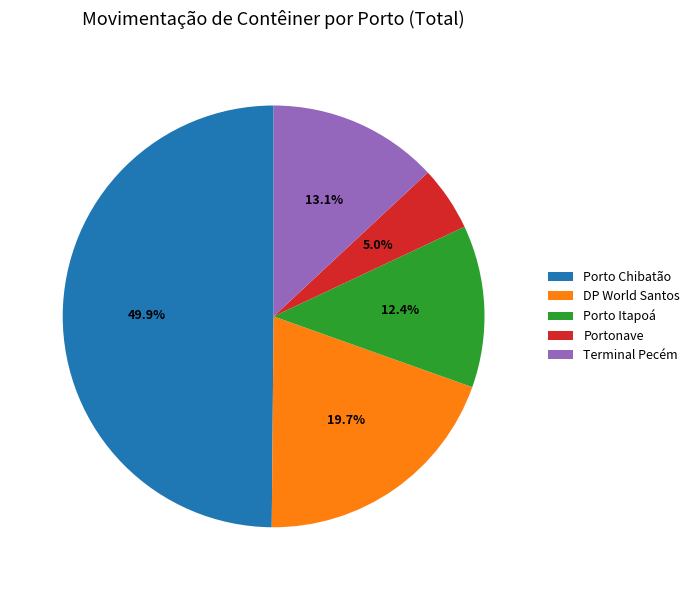

What percentage do Porto Chibatão and Portonave together represent?

54.8%